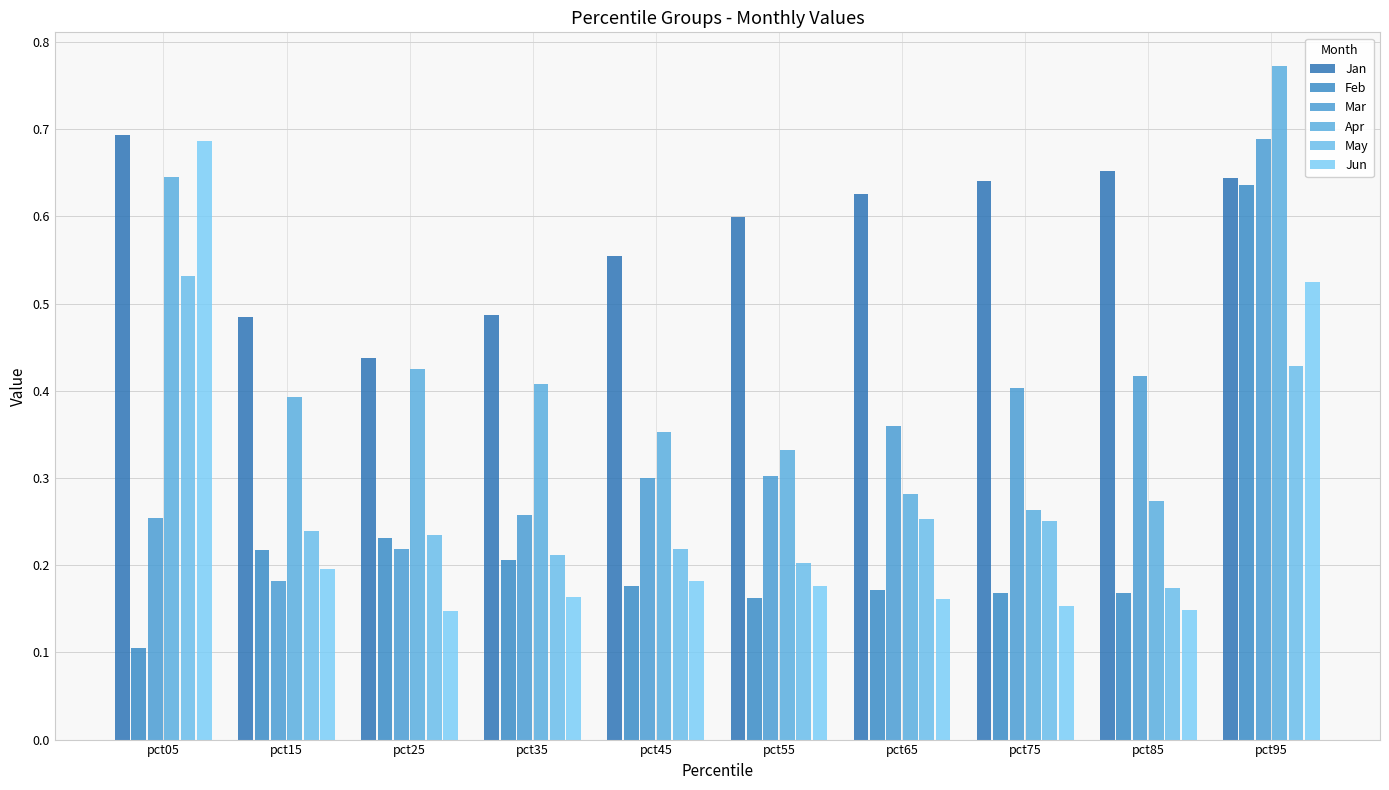

Which category has the lowest value in the Jan series?

pct25